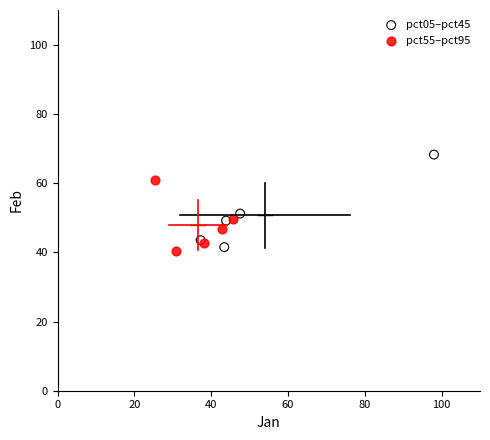

Which series contains the highest Y value?

pct05–pct45